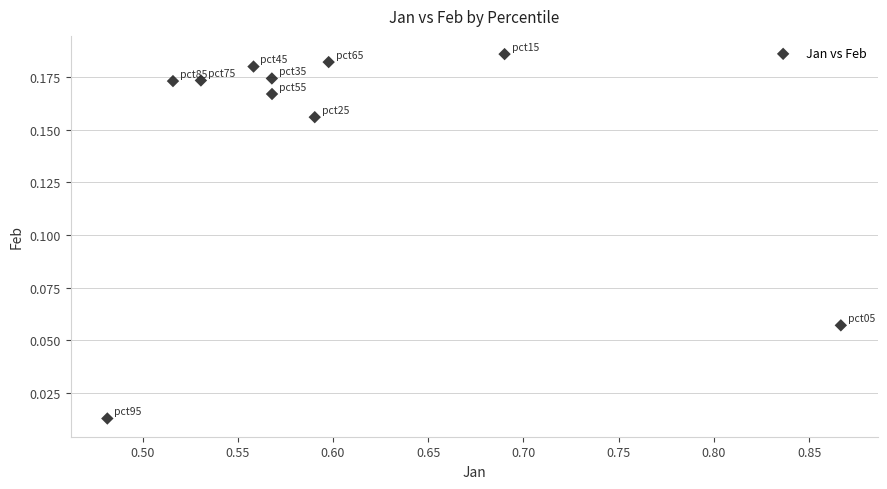

What is the average X value?

0.6